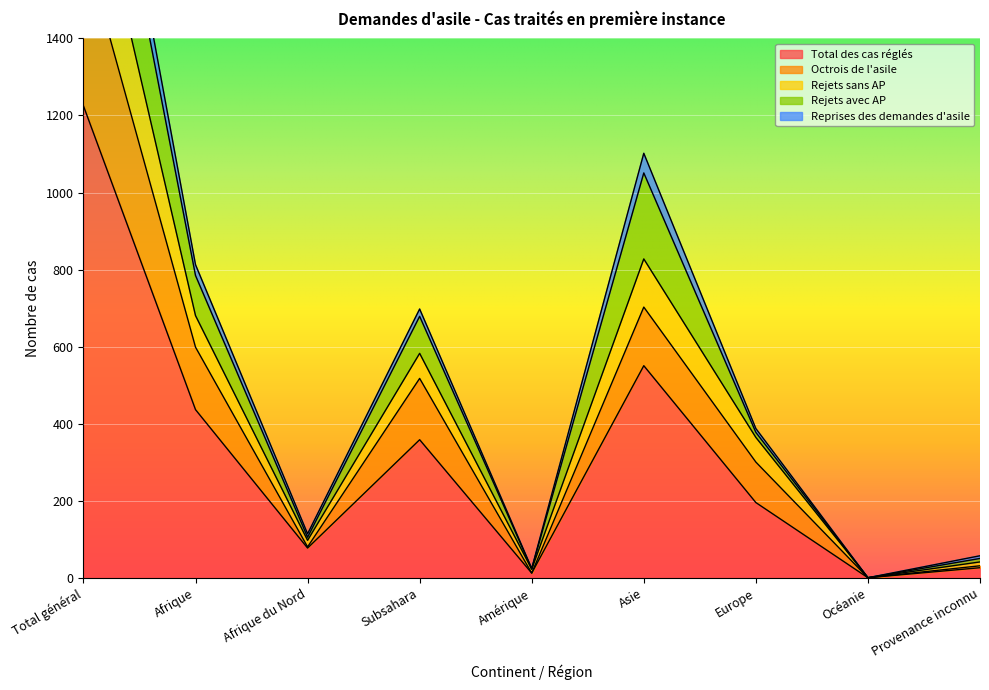

Which has a higher value, Afrique or Total général?

Total général